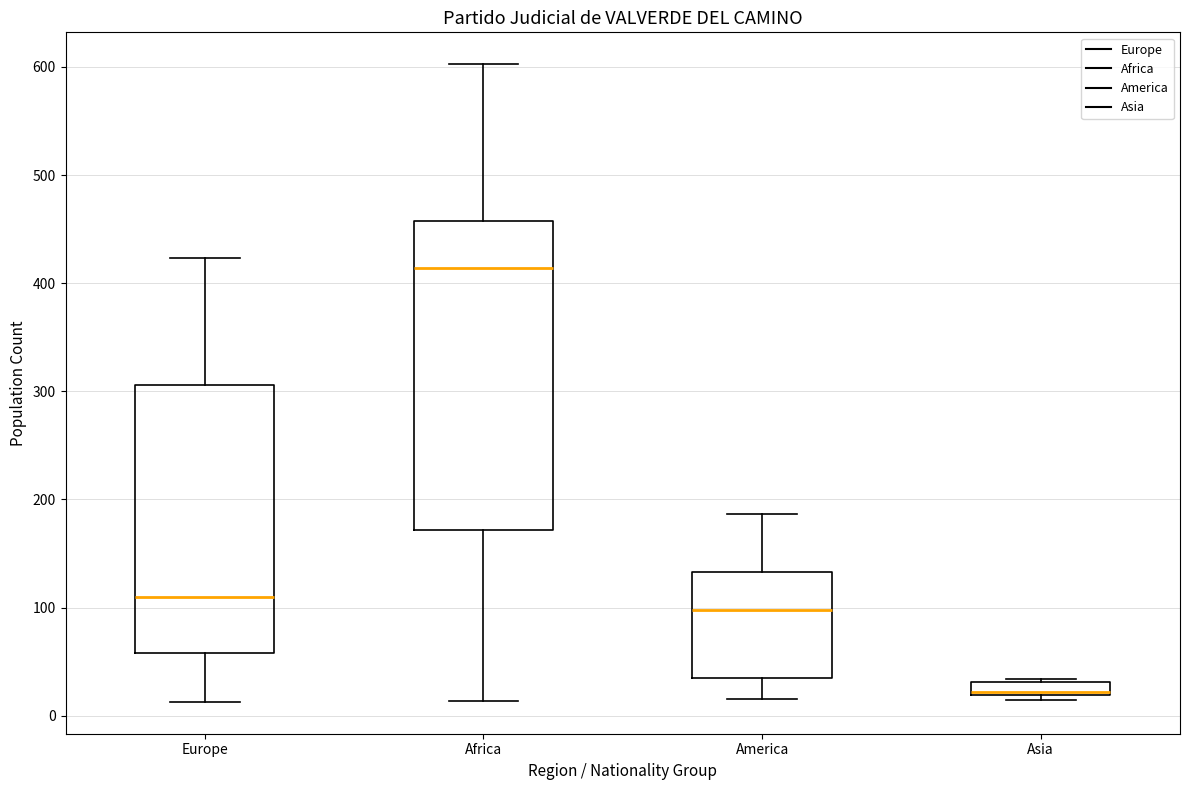

Which box is the tallest, from its lower edge to its upper edge?

Africa